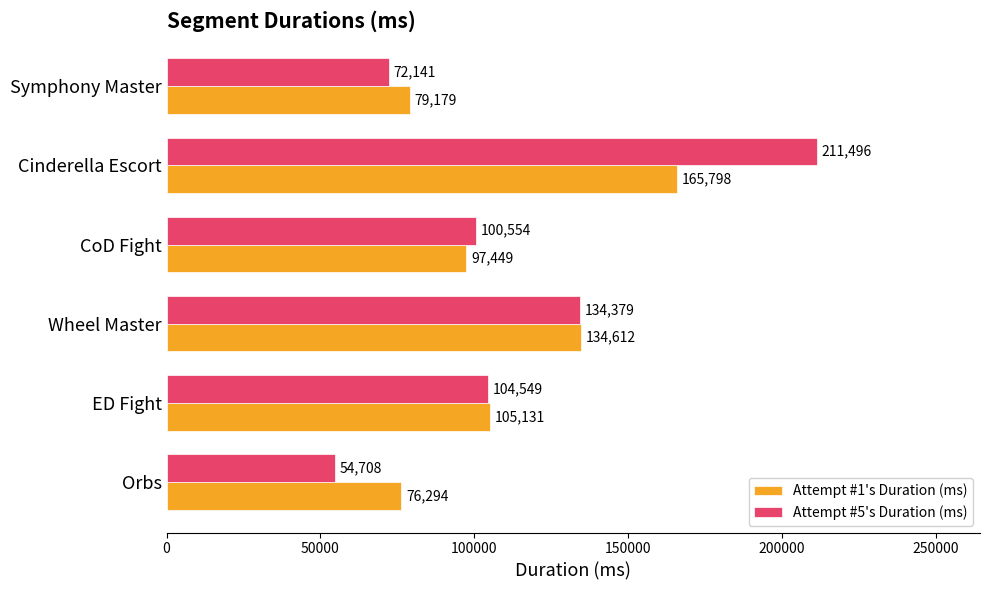

Rank the categories by Attempt #1's Duration (ms) value from highest to lowest.

Cinderella Escort, Wheel Master, ED Fight, CoD Fight, Symphony Master, Orbs